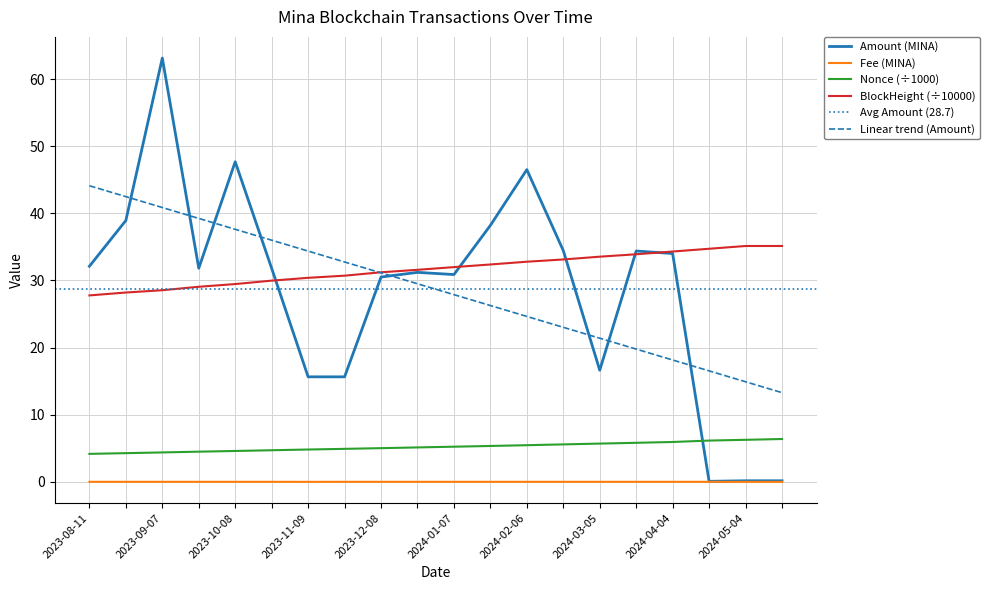

What is the maximum value for Nonce (÷1000)?

6.4